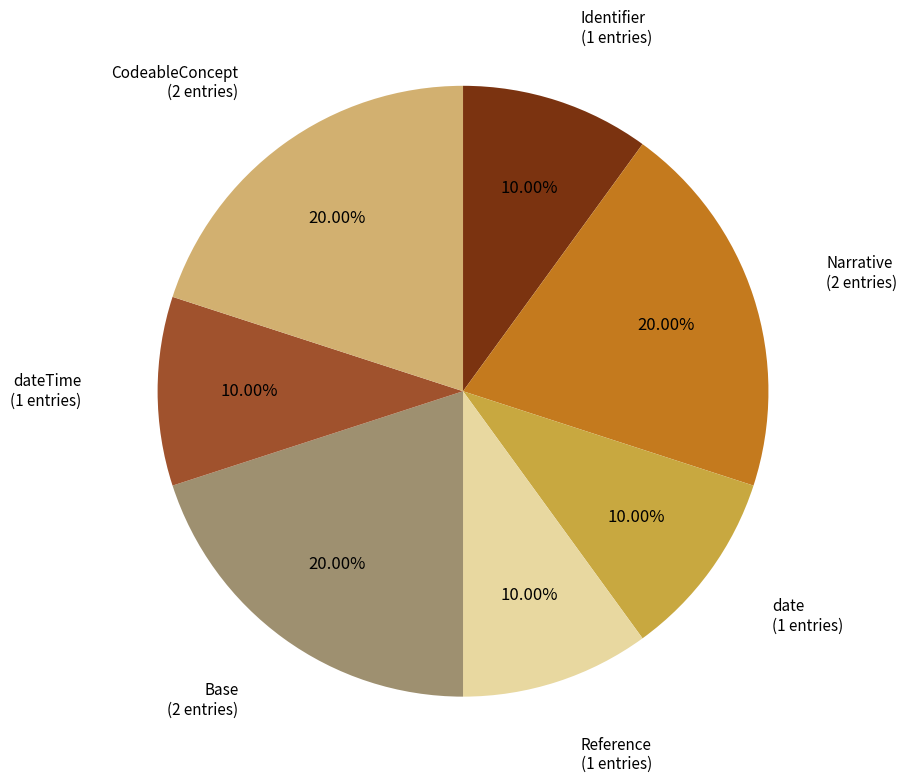

Is there a majority slice in this chart?

No